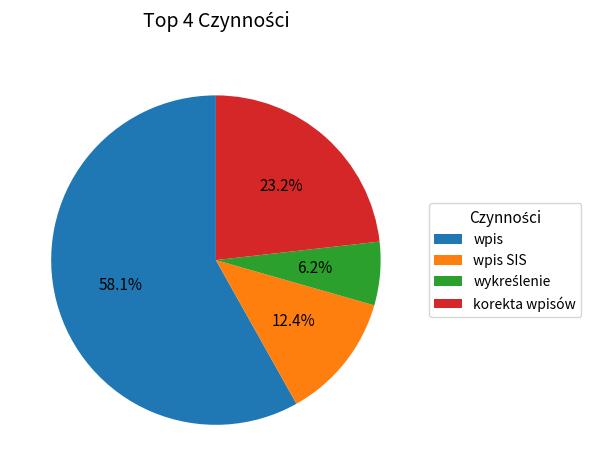

What is the total percentage of korekta wpisów and wpis SIS?

35.6%